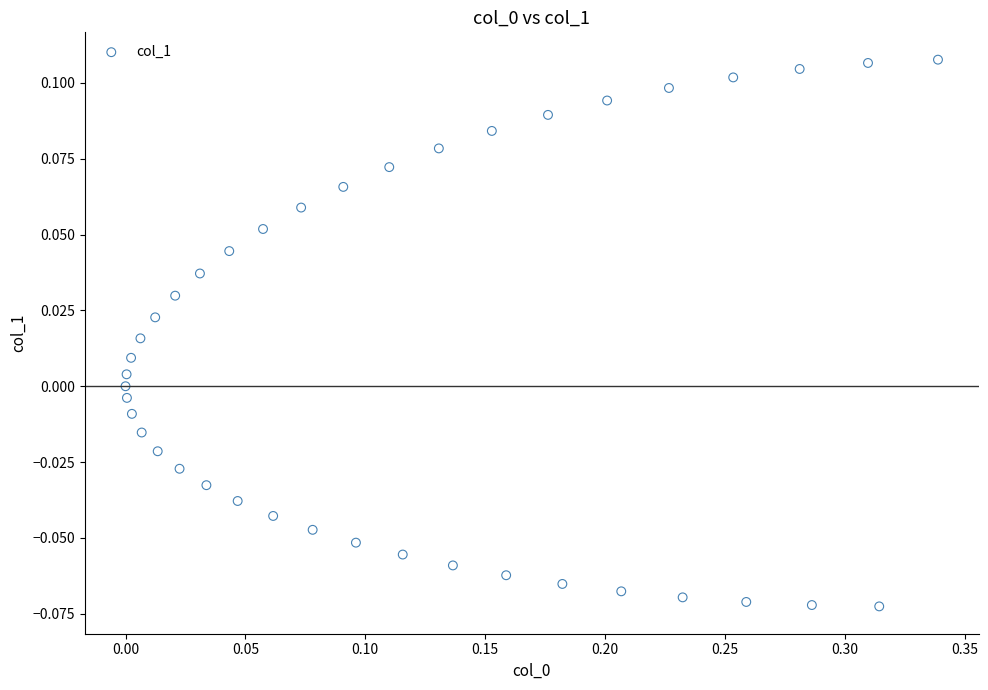

What is the range of X values (max minus min)?

0.3